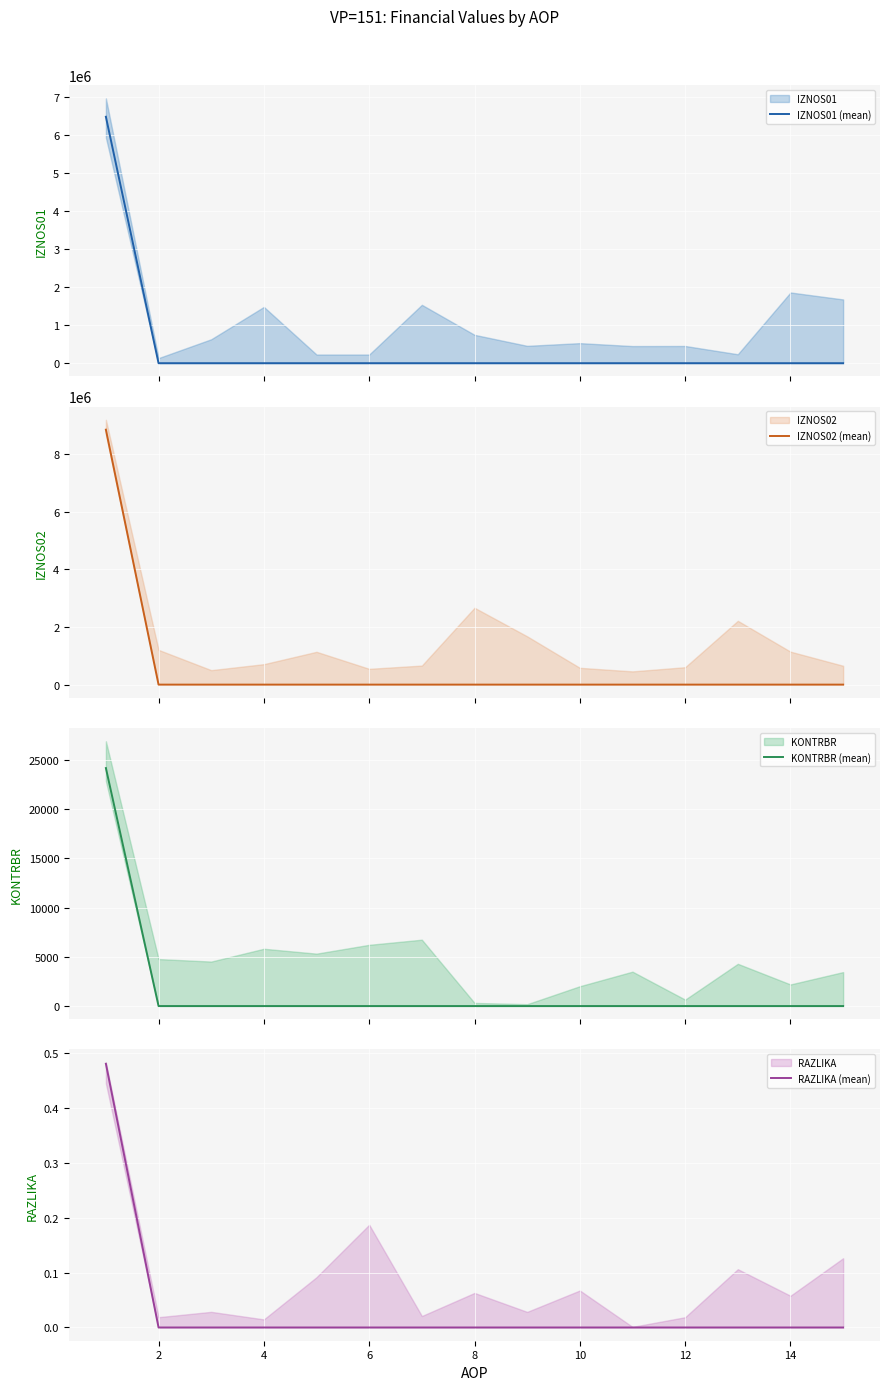

True or false: IZNOS01 (mean) and IZNOS02 (mean) cross at least once.

False